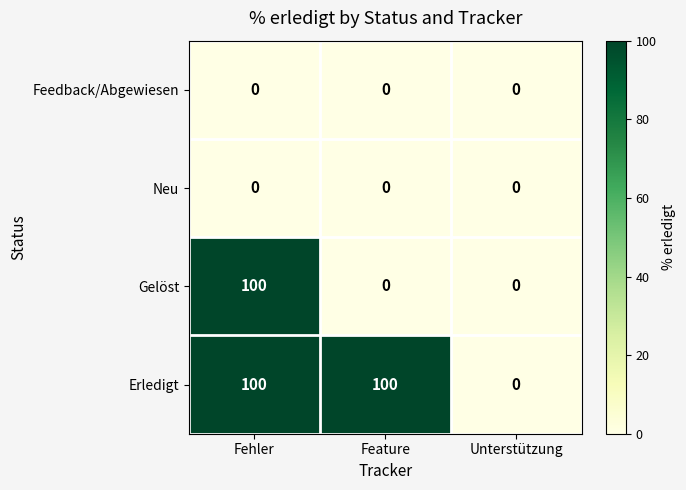

Reading right to left, transcribe all the data shown in this chart.

Feedback/Abgewiesen: Unterstützung=0	Feature=0	Fehler=0
Neu: Unterstützung=0	Feature=0	Fehler=0
Gelöst: Unterstützung=0	Feature=0	Fehler=100
Erledigt: Unterstützung=0	Feature=100	Fehler=100